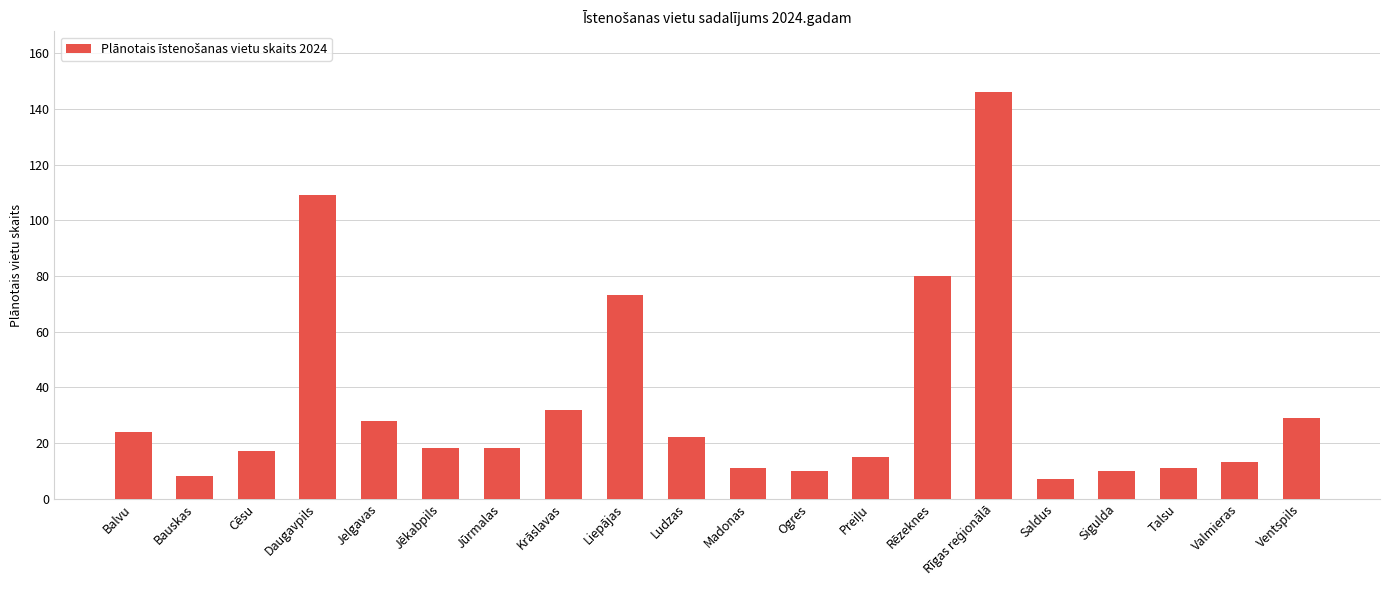

The chart shows a value of 3 at Ogres. True or false?

False